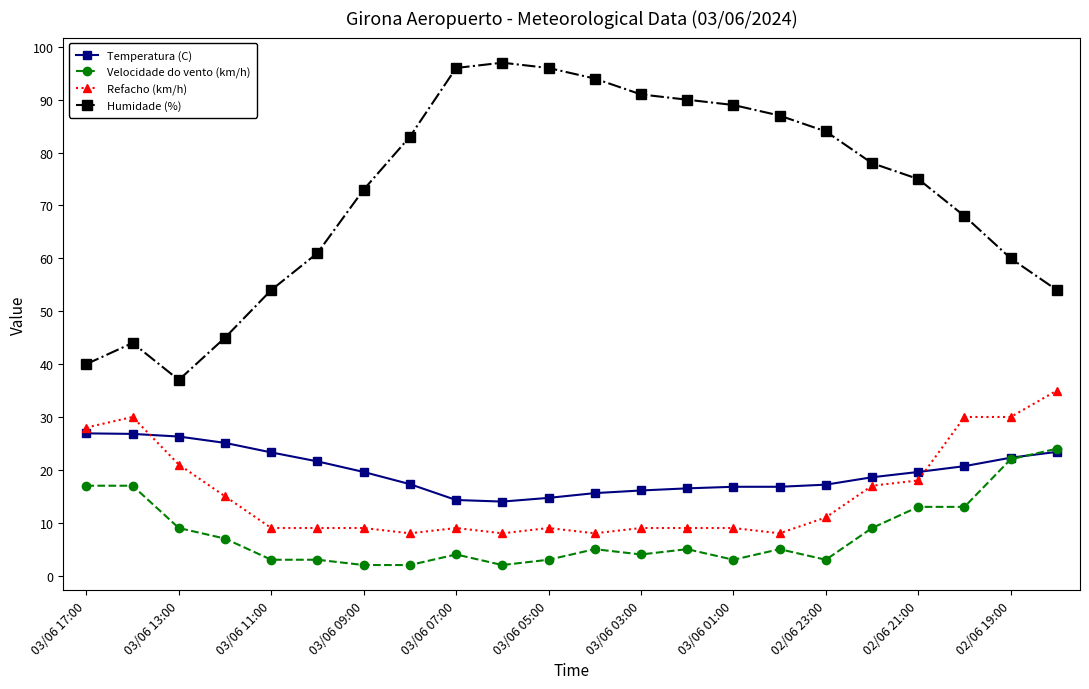

Which series has the widest spread of values?

Humidade (%)